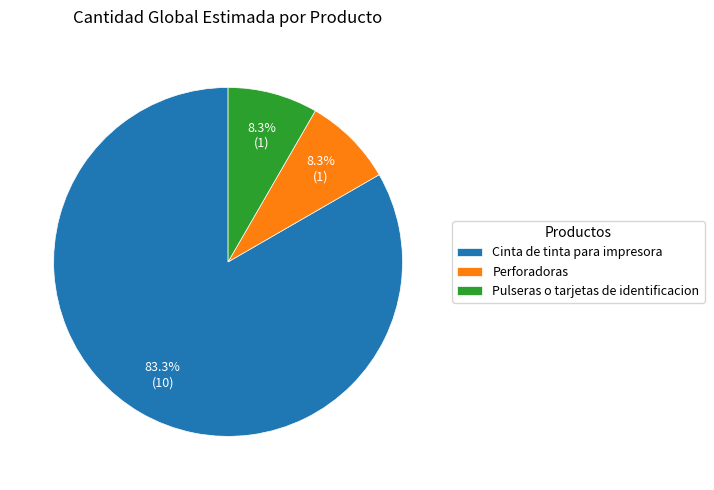

Which slice is the largest?

Cinta de tinta para impresora